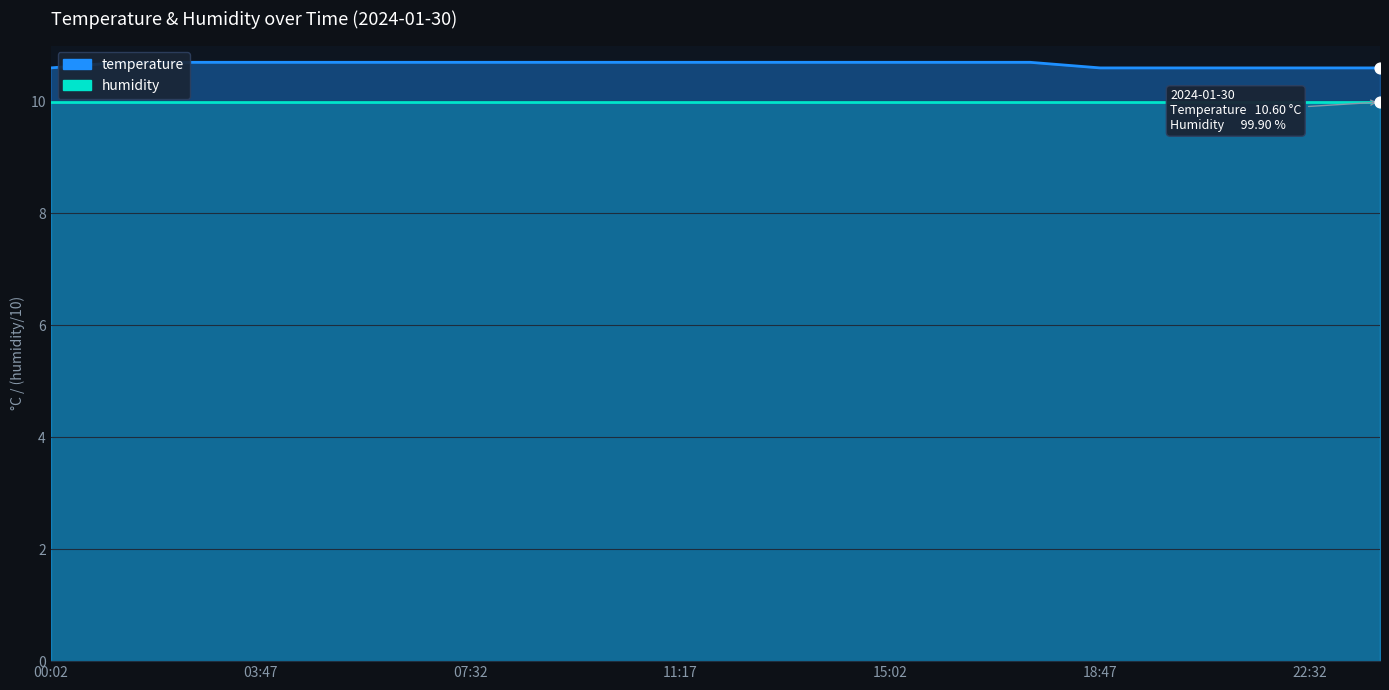

Between 08:47 and 01:17, which is larger?

08:47